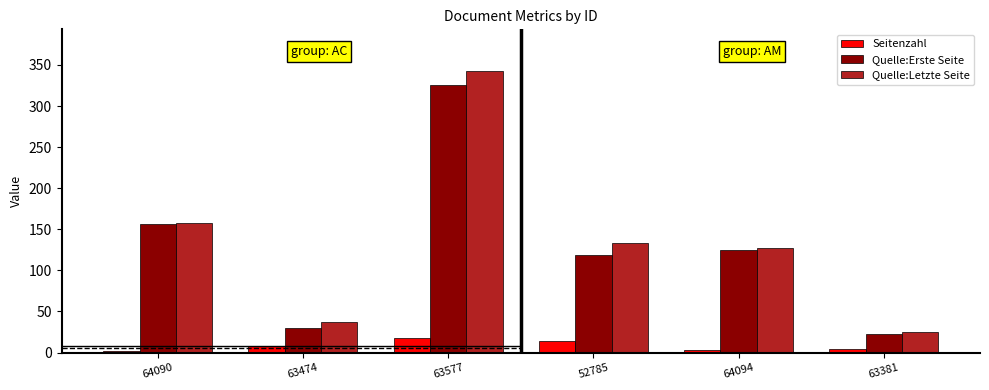

What is the sum of the Seitenzahl values at 64094 and 63577?

21